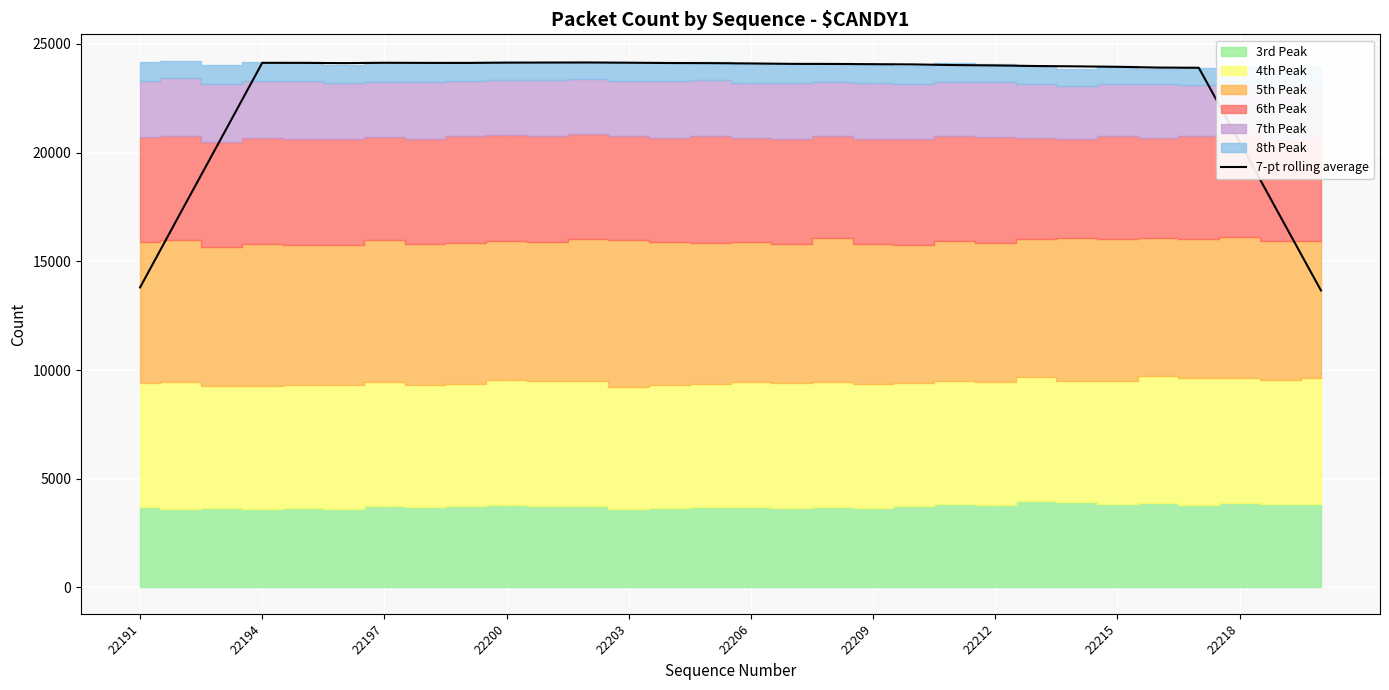

What is the highest value of the 7-pt rolling average series?

24142.4